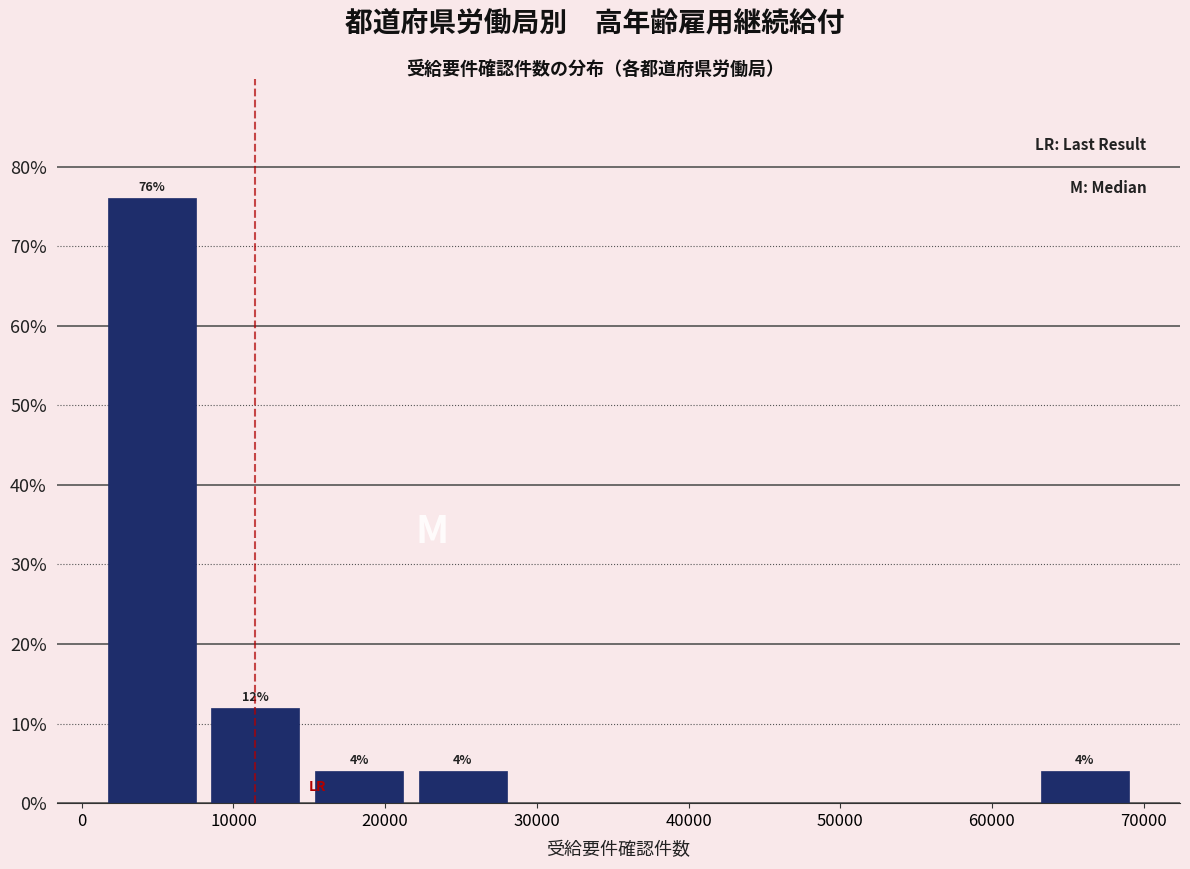

Which range on the x-axis has the tallest bar?

1000 to 8000